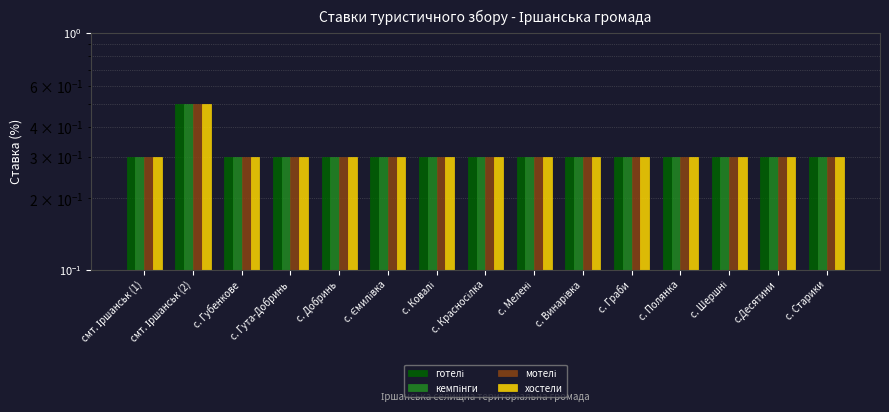

Does the chart contain stacked bars?

No